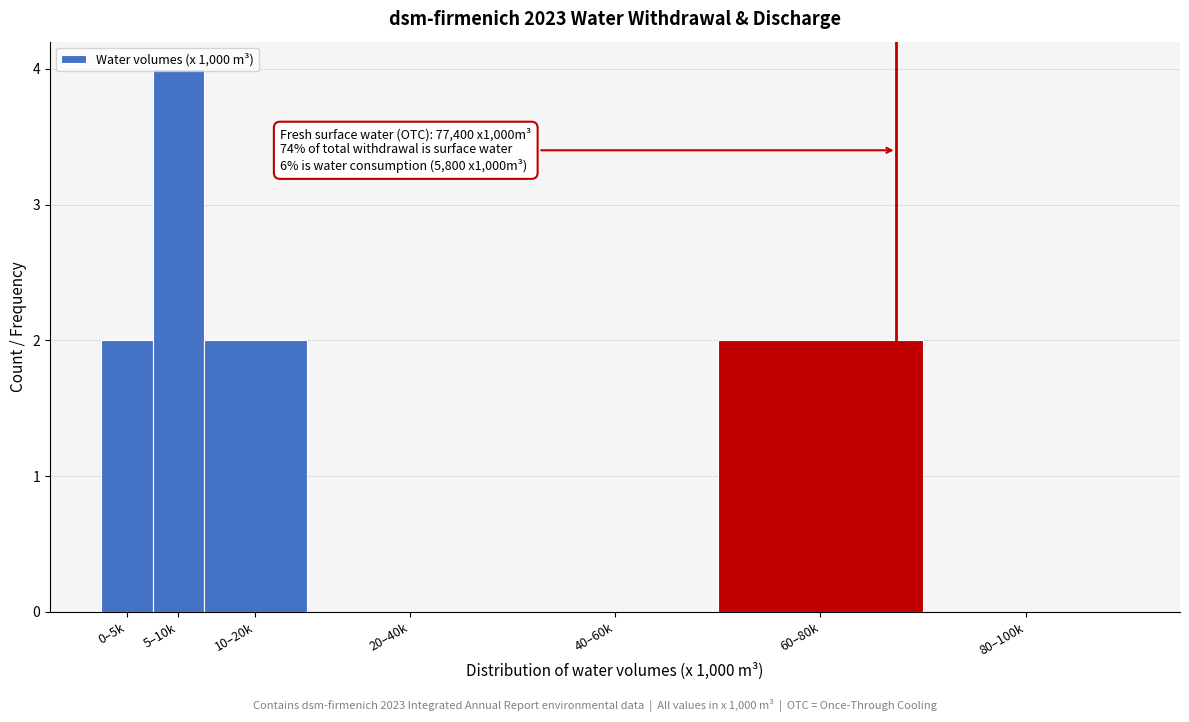

Between 10–20k and 5–10k, which is larger?

5–10k